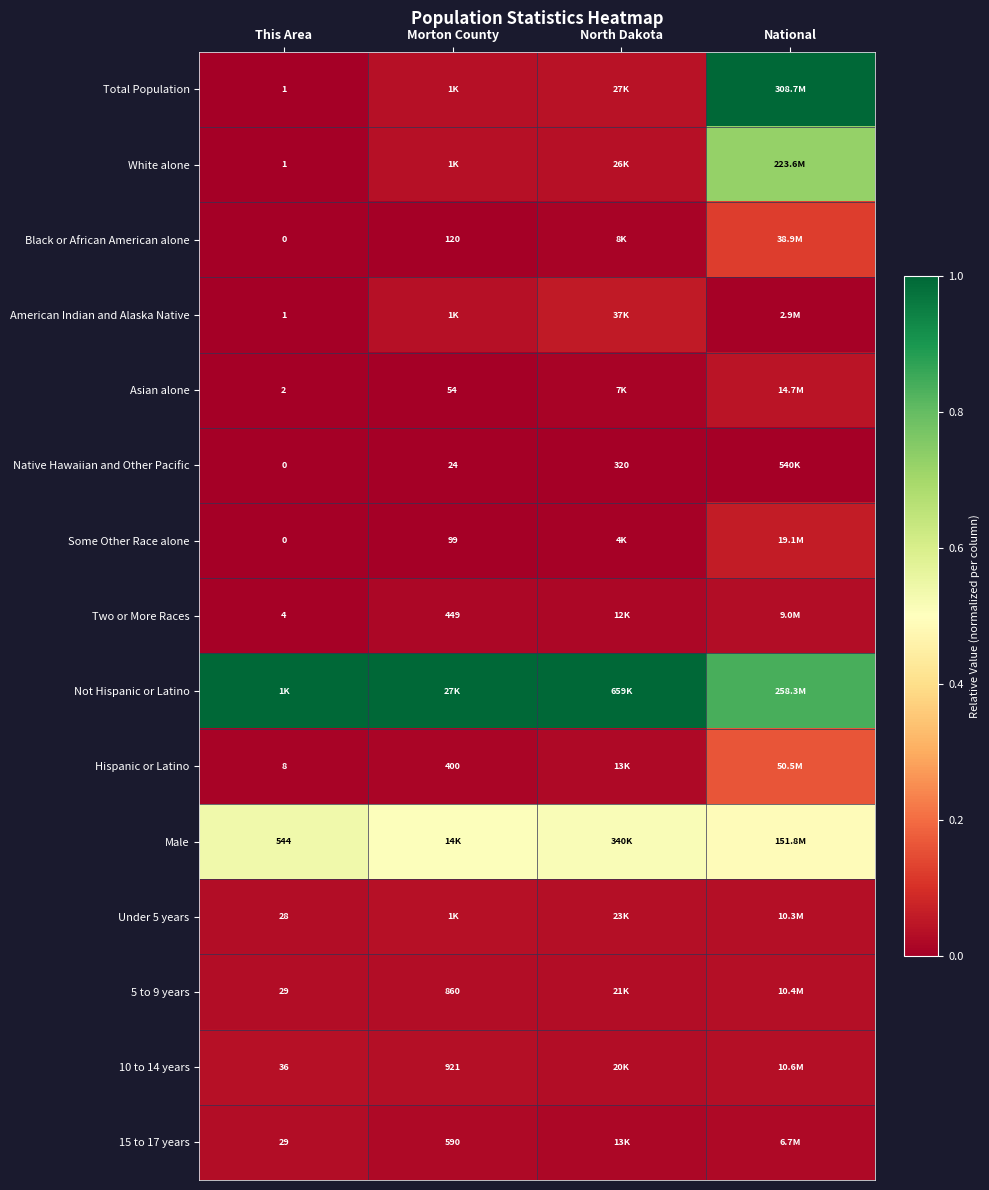

Which series has the largest range (max minus min)?

Total Population